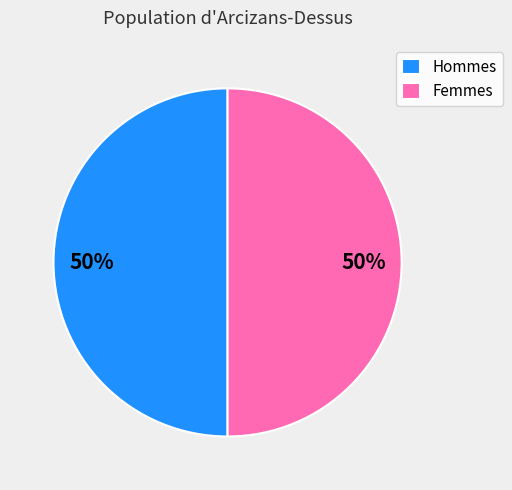

To the nearest percent, what is the difference between the largest and smallest slice percentages?

0%